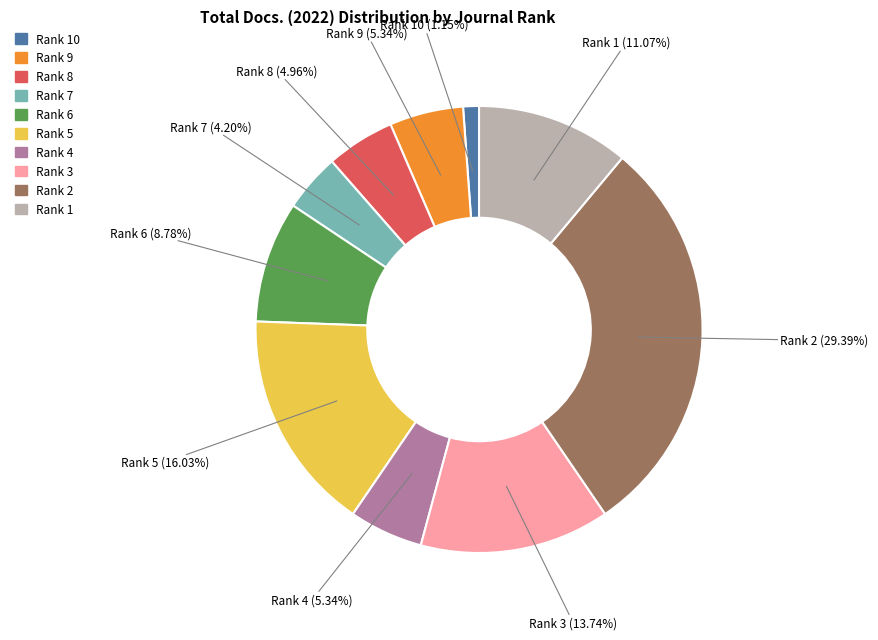

How many slices are in this pie chart?

10